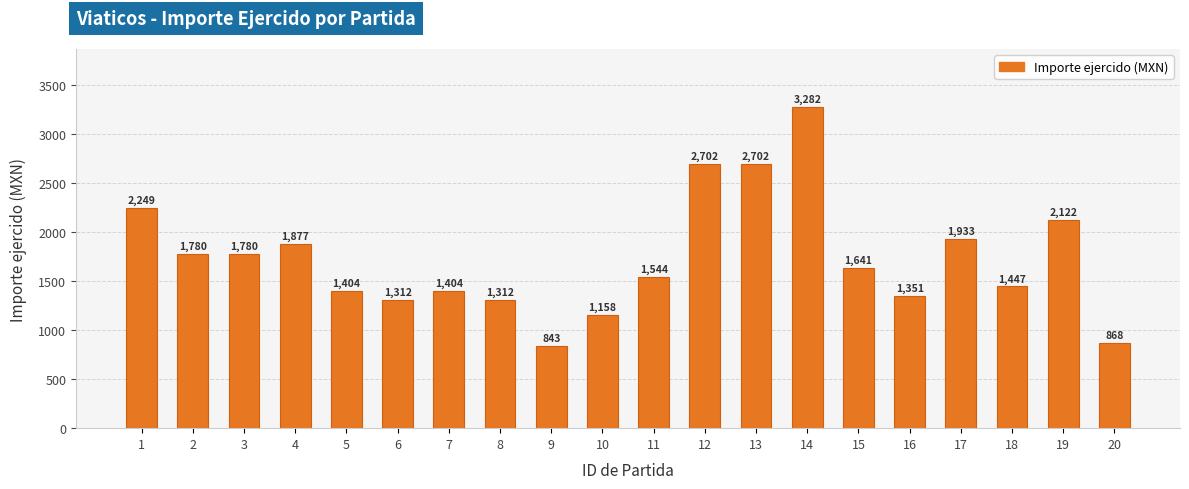

What is the difference between the second highest and minimum values?

1859